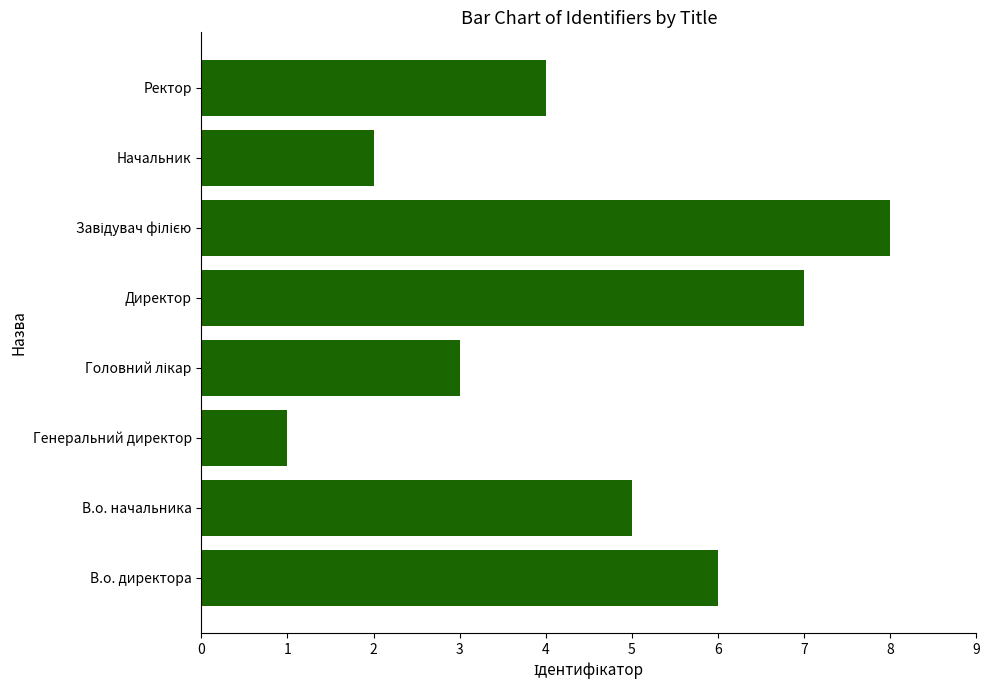

Are the bars horizontal?

Yes